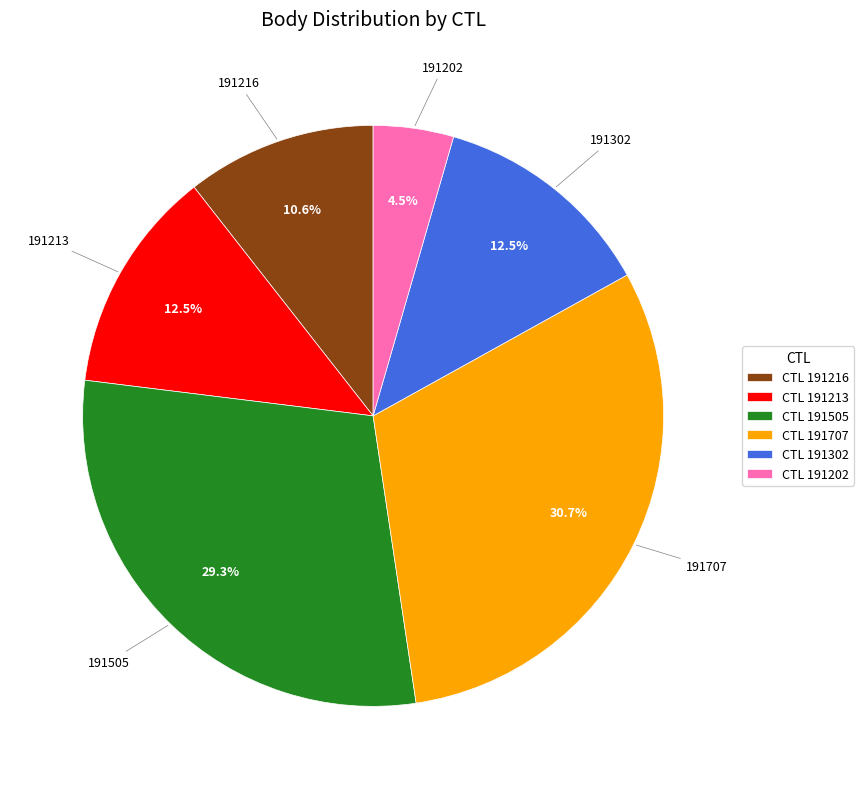

The 191302 slice represents 24% of the pie. True or false?

False